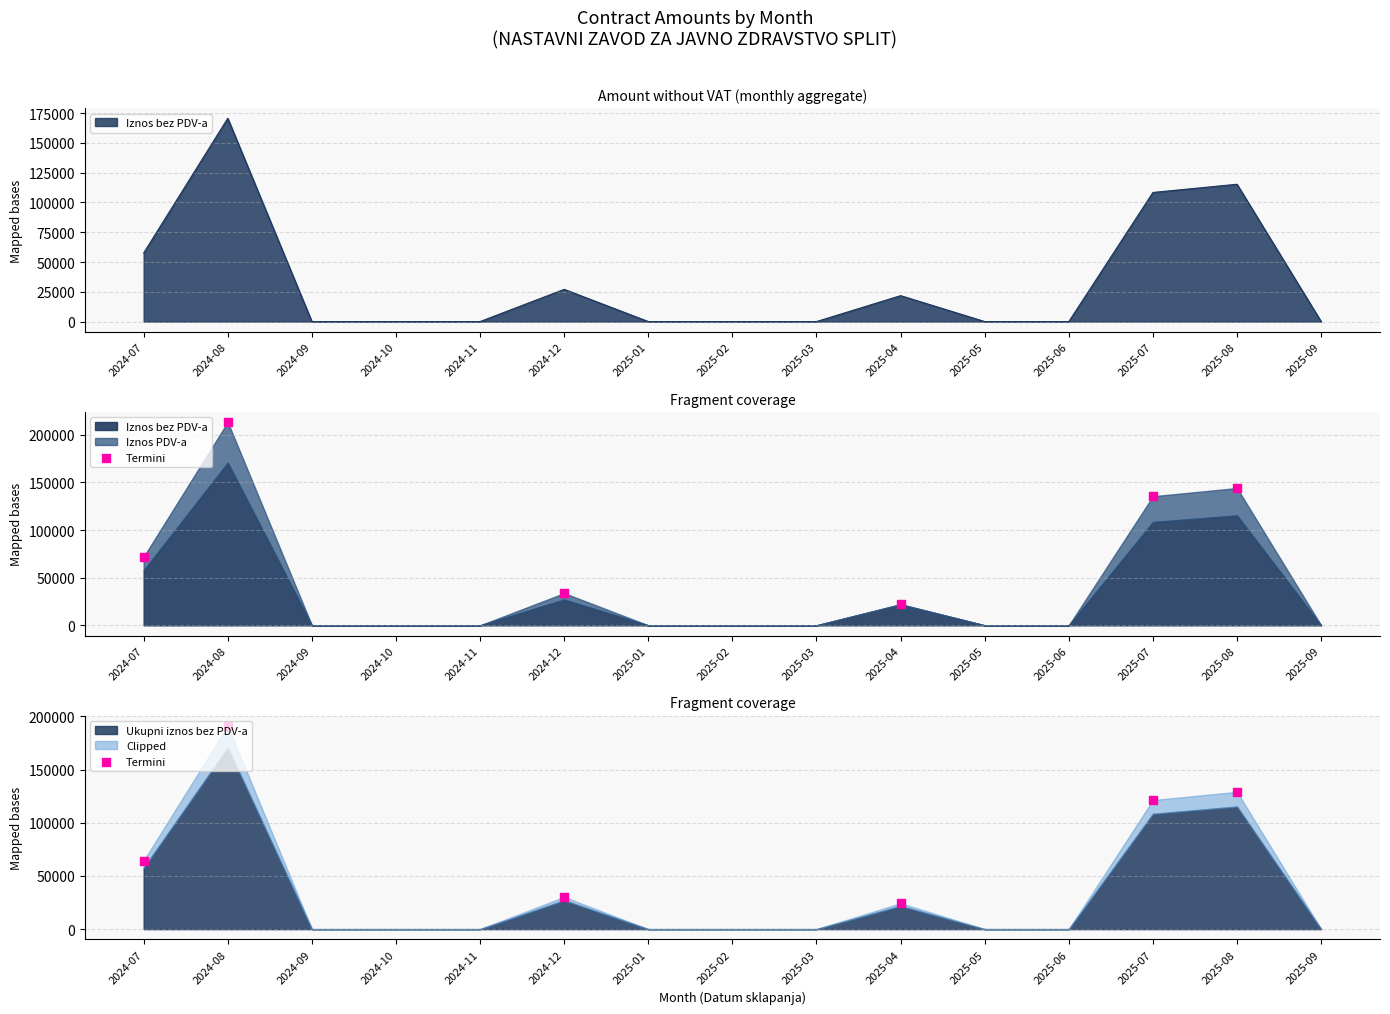

Which series reaches the minimum Y coordinate?

Iznos bez PDV-a